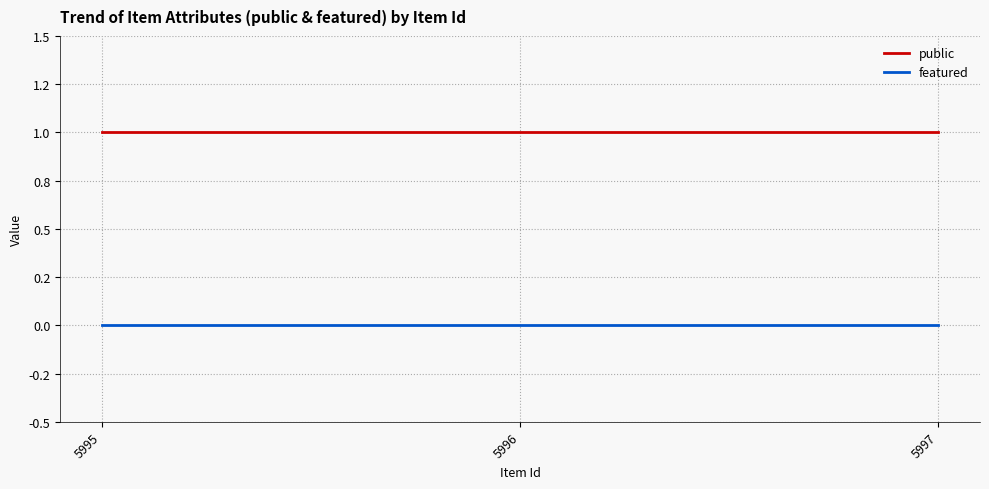

What is the minimum value for public?

1